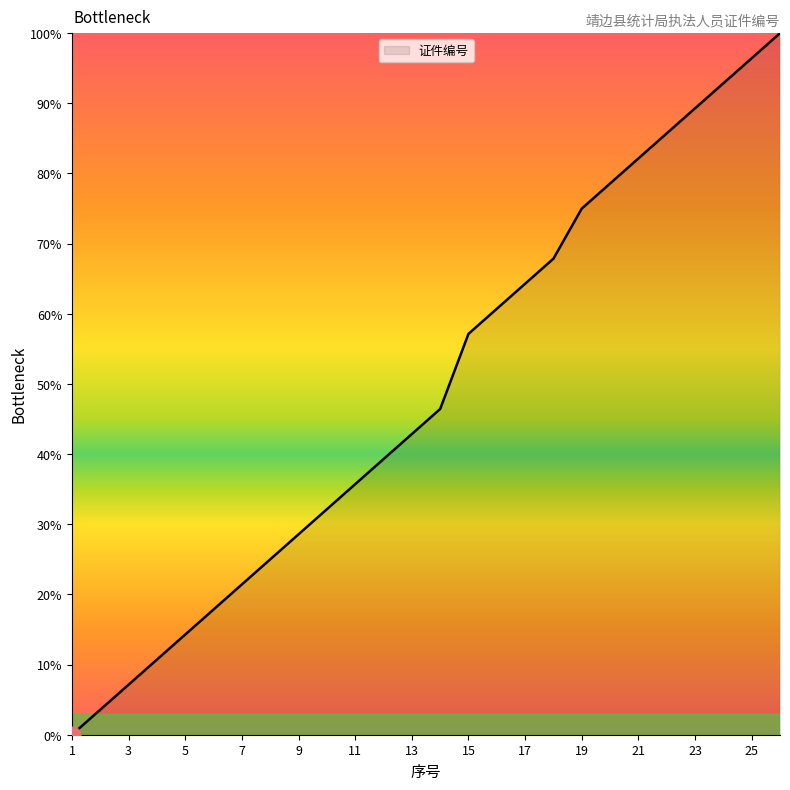

What is the difference between the second highest and minimum values?

96.4